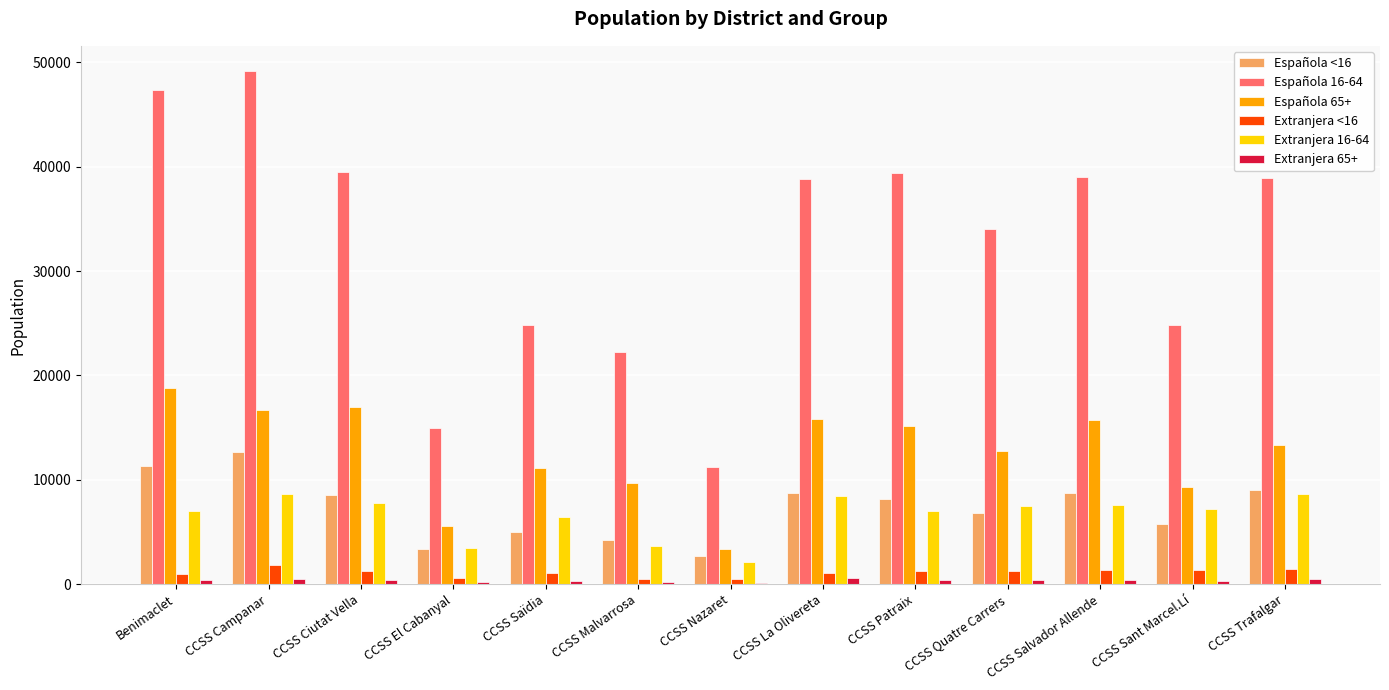

Count the number of categories in the chart.

13